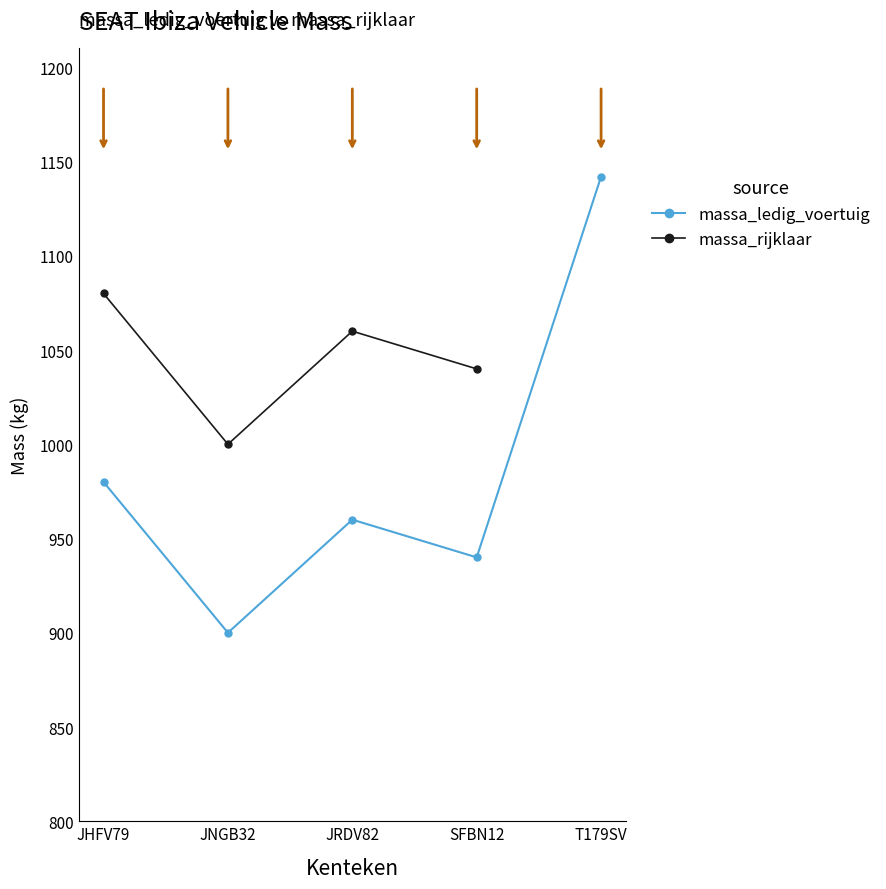

What is the minimum value for massa_rijklaar?

1000.0